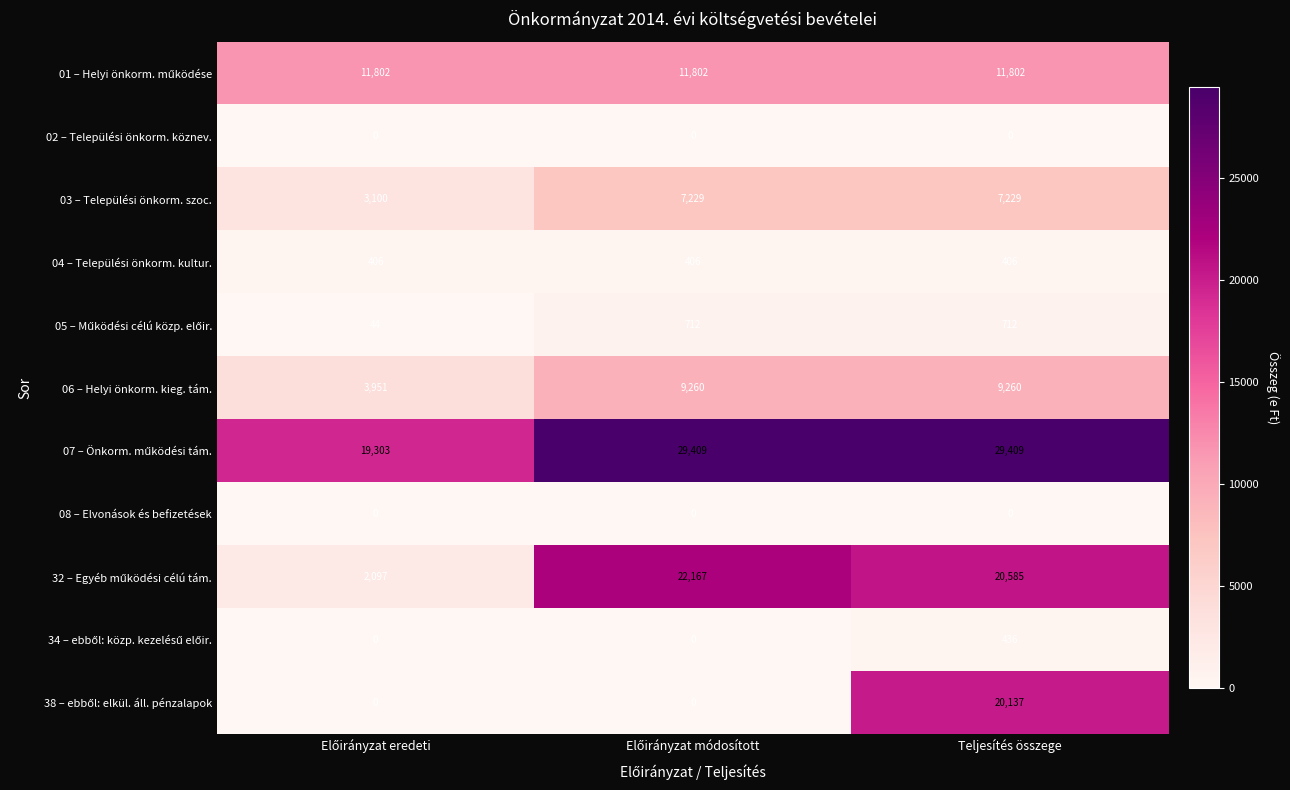

At how many categories does at least one series exceed 19689?

2